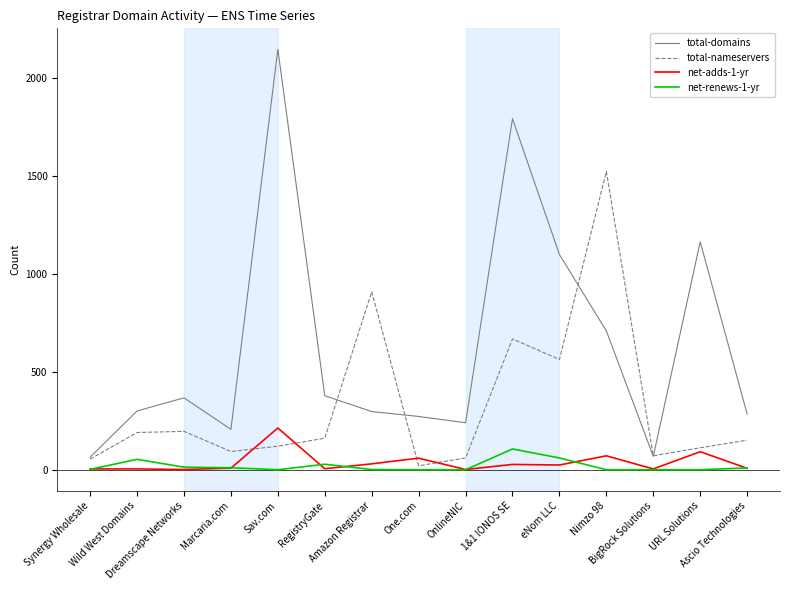

True or false: net-adds-1-yr and total-domains intersect in this chart.

False